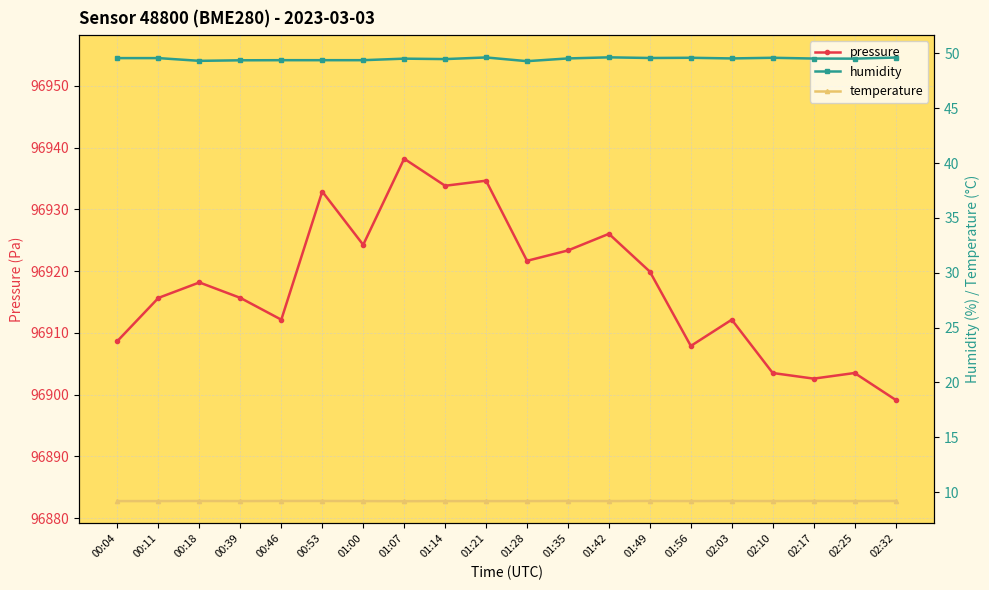

Which label corresponds to the largest value in the chart?

01:07